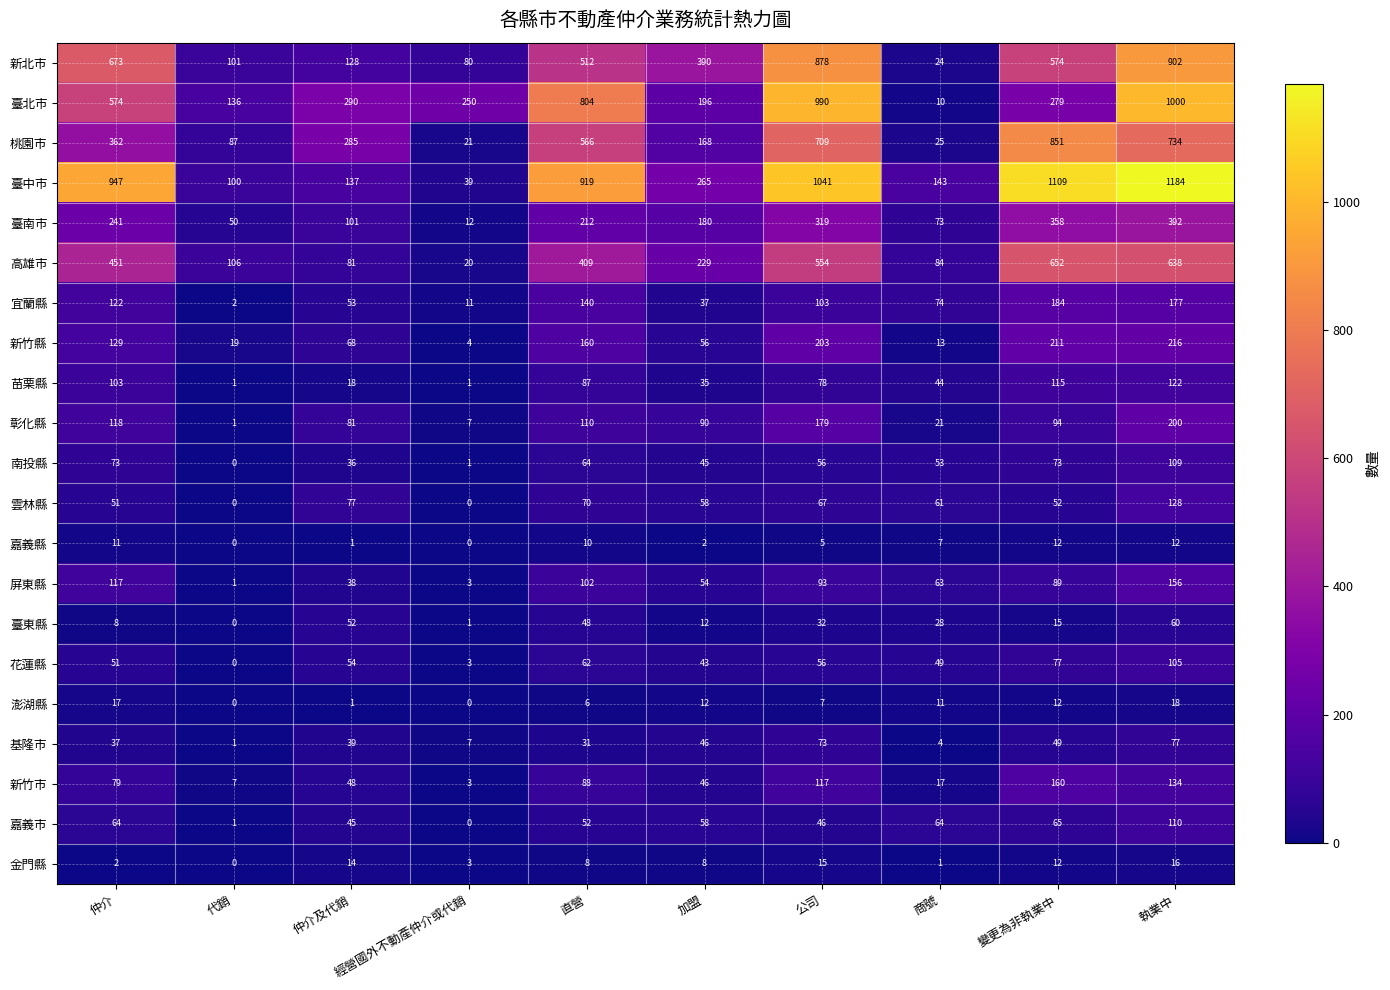

Between 加盟 and 執業中, which series saw the biggest shift?

臺中市